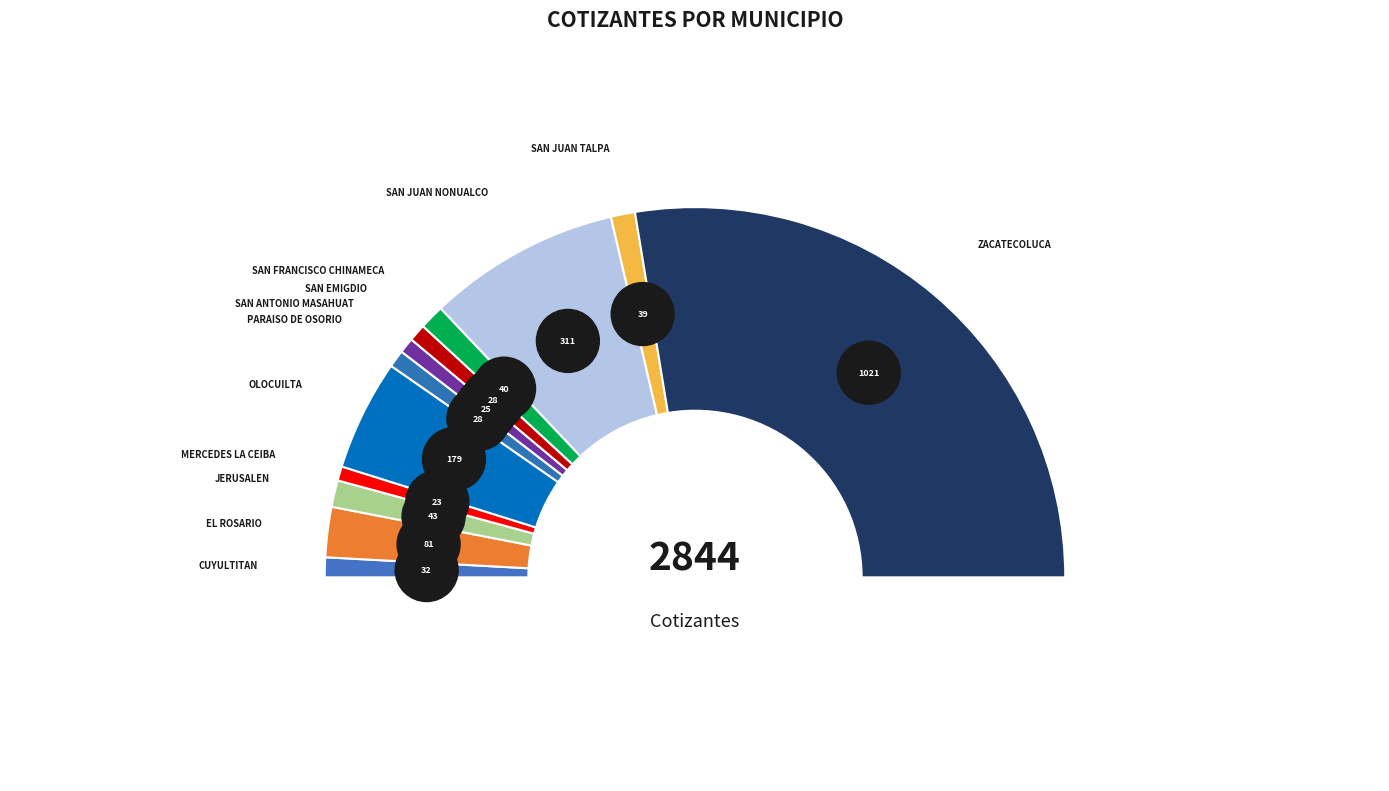

Combined, do SAN FRANCISCO CHINAMECA and OLOCUILTA account for over 50%?

No